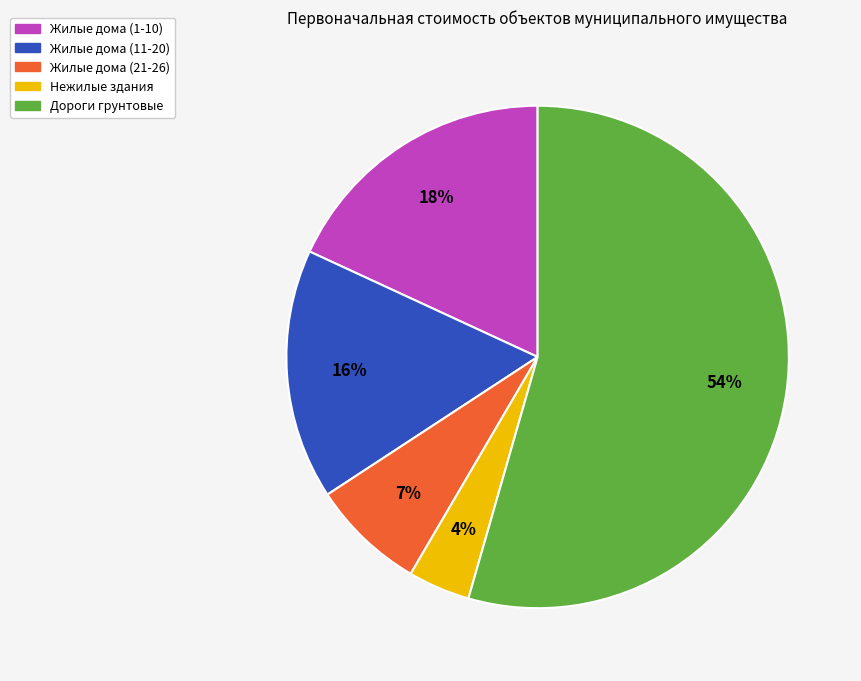

What is the smallest slice in the pie chart?

Нежилые здания